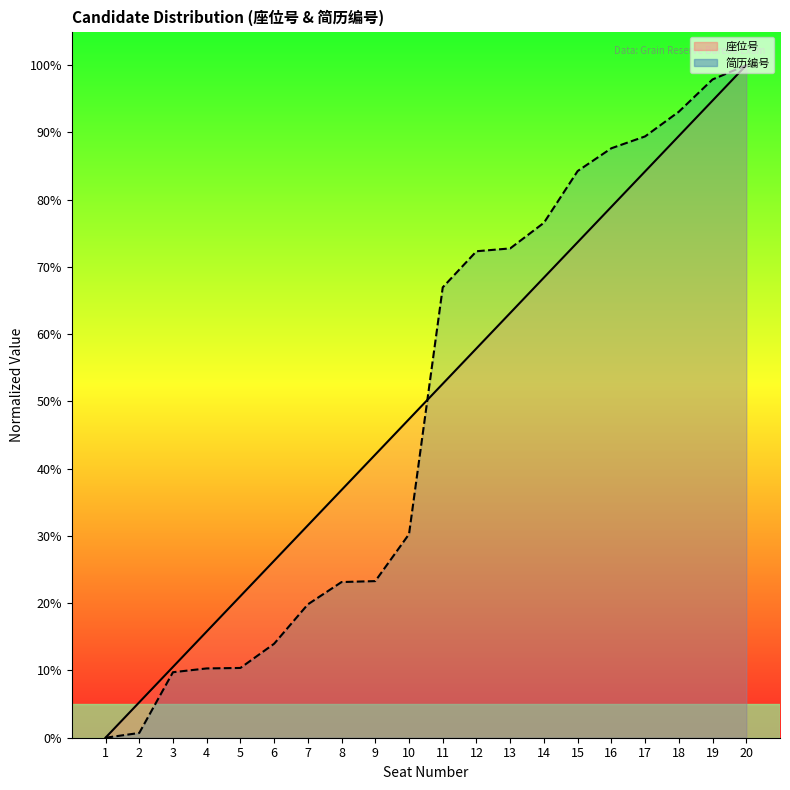

Between 20 and 17, which is larger?

20